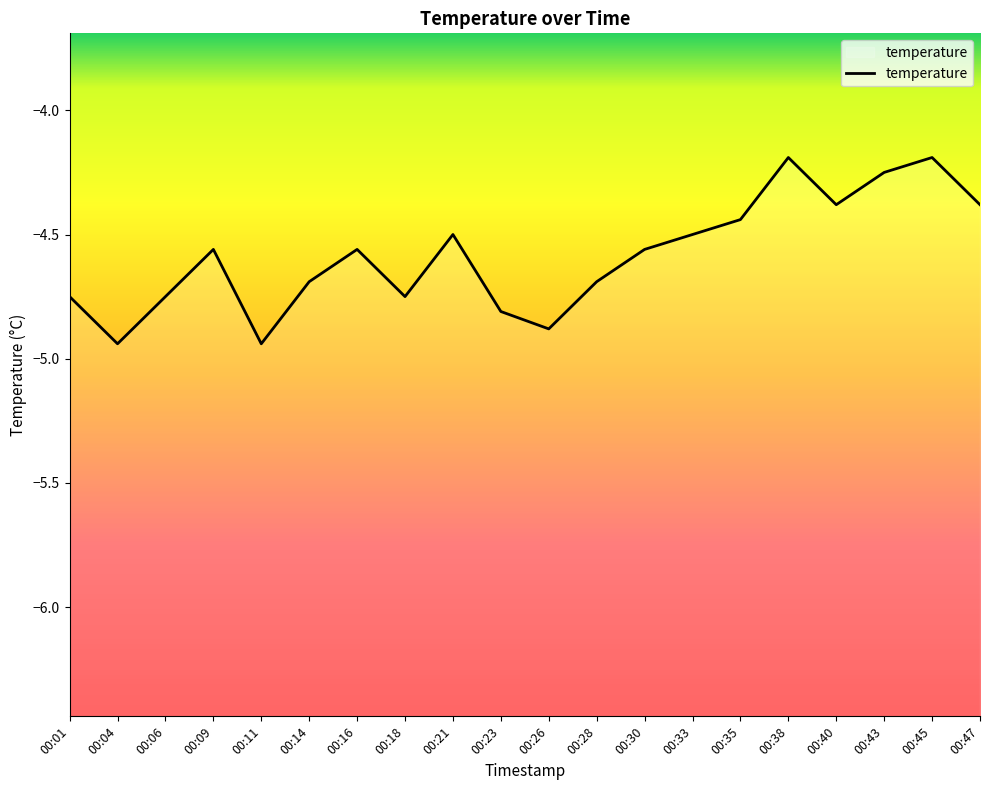

How many points are higher than both their immediate neighbors (excluding endpoints)?

5